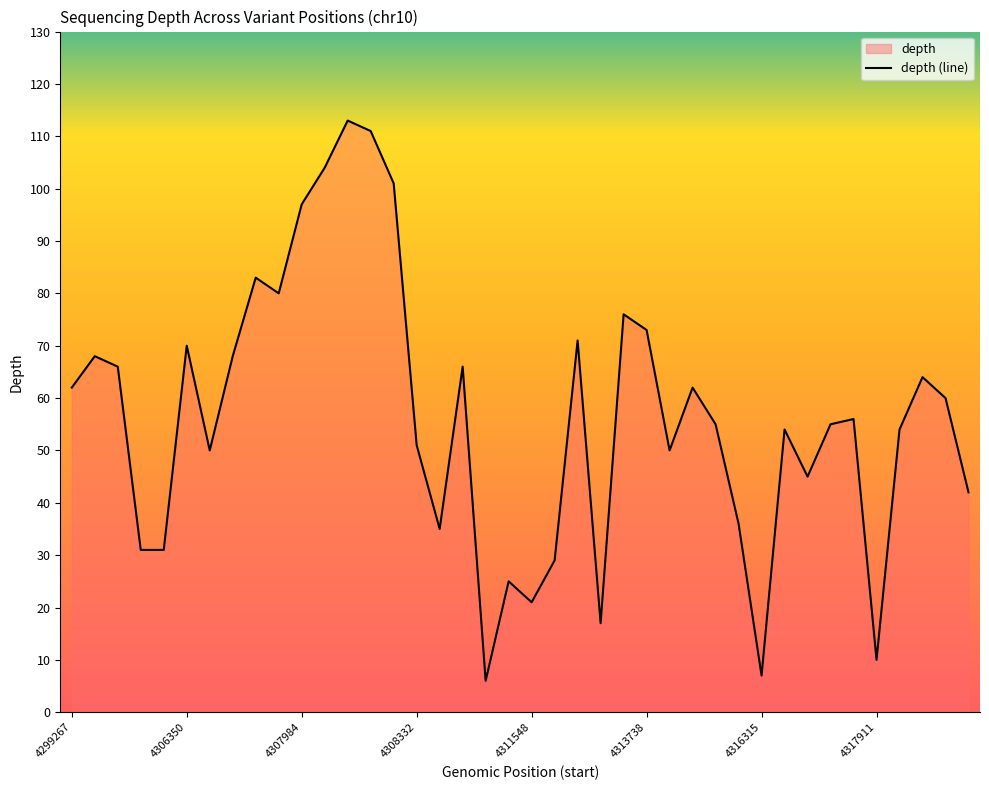

How many lines are shown in the chart?

1